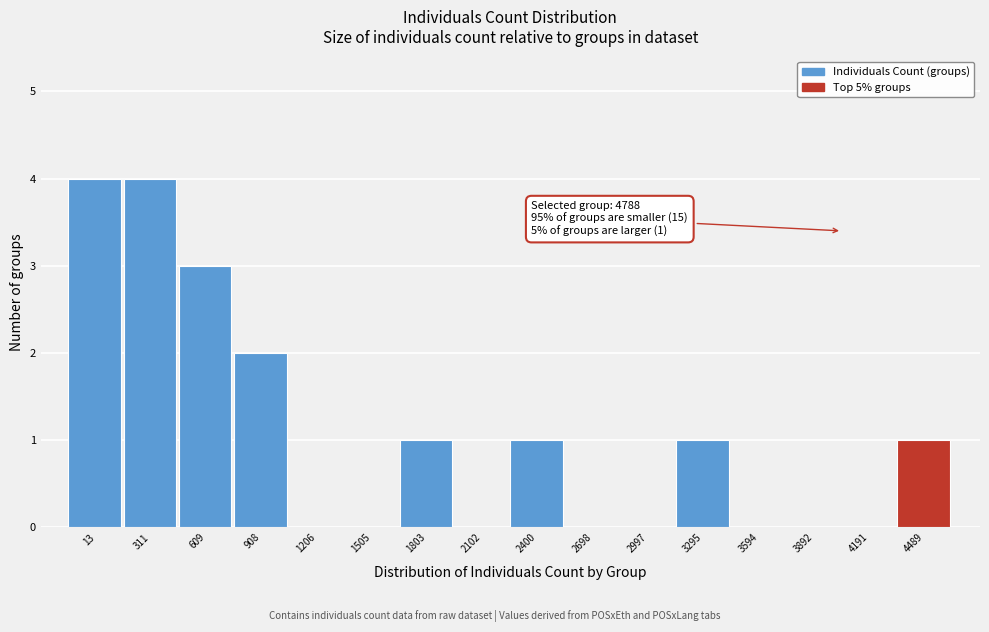

Reading left to right, transcribe all the data shown in this chart.

13=4	311=4	609=3	908=2	1206=0	1505=0	1803=1	2102=0	2400=1	2698=0	2997=0	3295=1	3594=0	3892=0	4191=0	4489=1